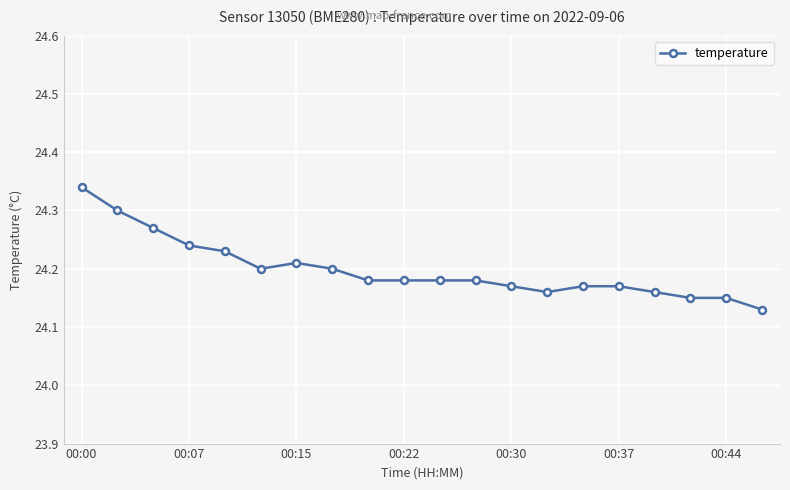

What is the sum of all values?

484.0